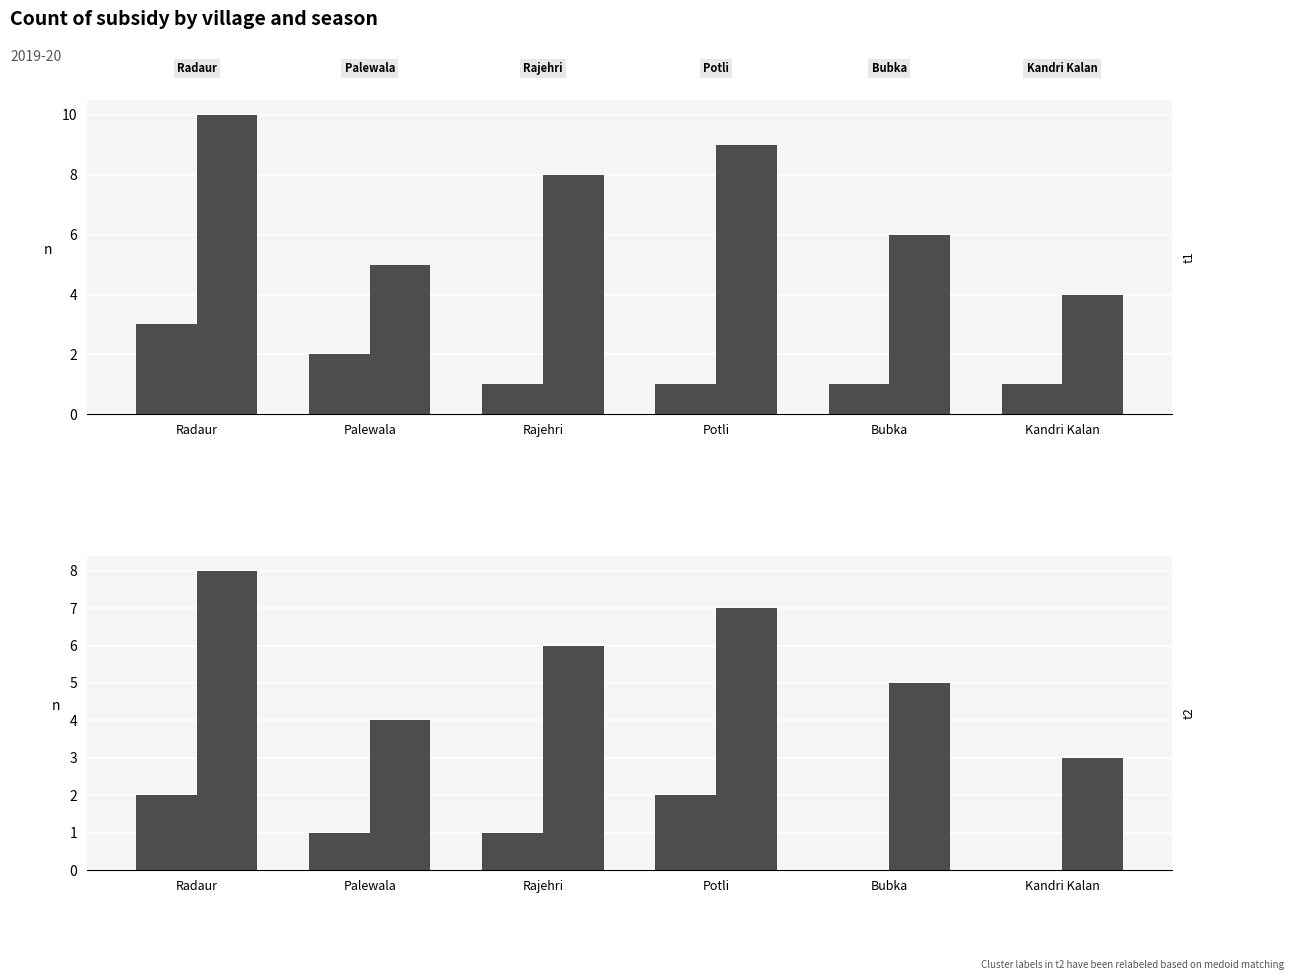

At which label does 8000 reach its peak?

Radaur